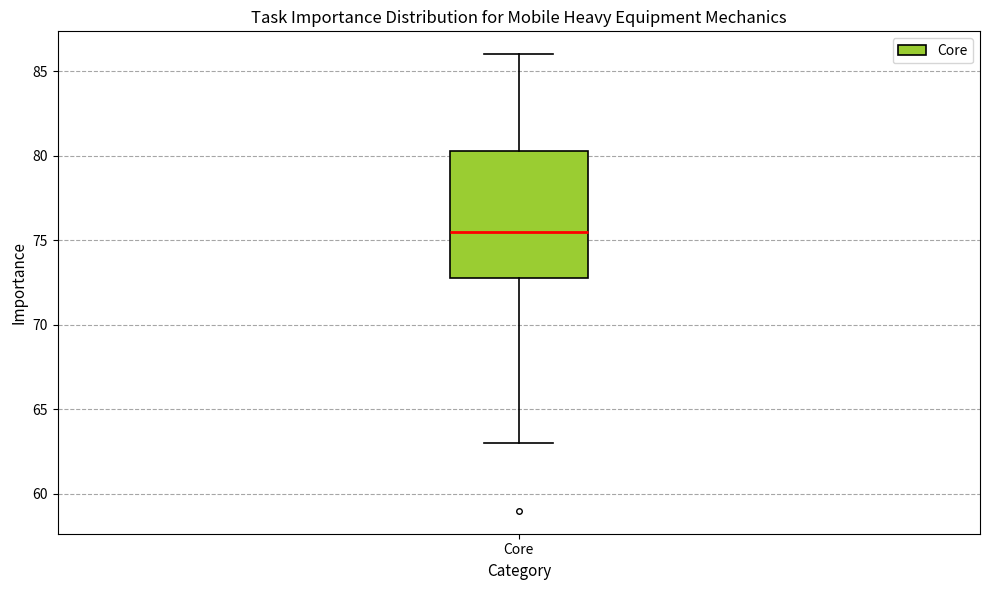

Where does the lower whisker of the box for Core end on the y-axis? The values are not printed on the chart, so give them approximately, as read against the axis.

63.0